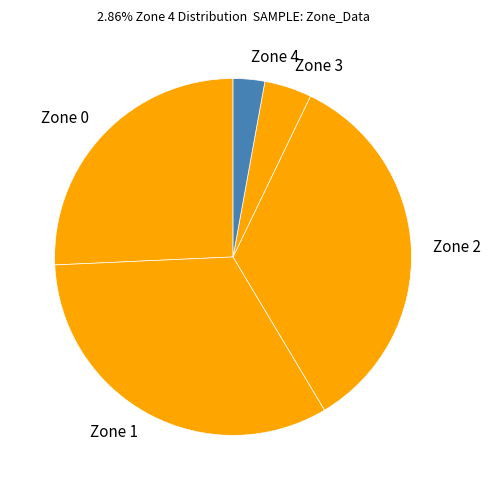

Rank the categories by value from lowest to highest.

Zone 4, Zone 3, Zone 0, Zone 1, Zone 2